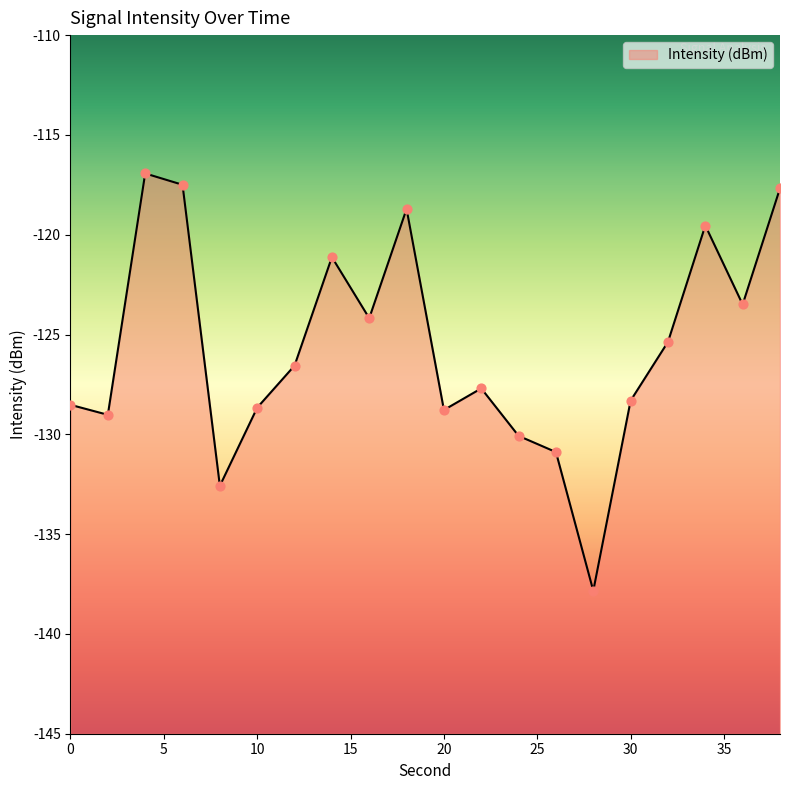

What is the change in value from 8 to 30?

+4.3